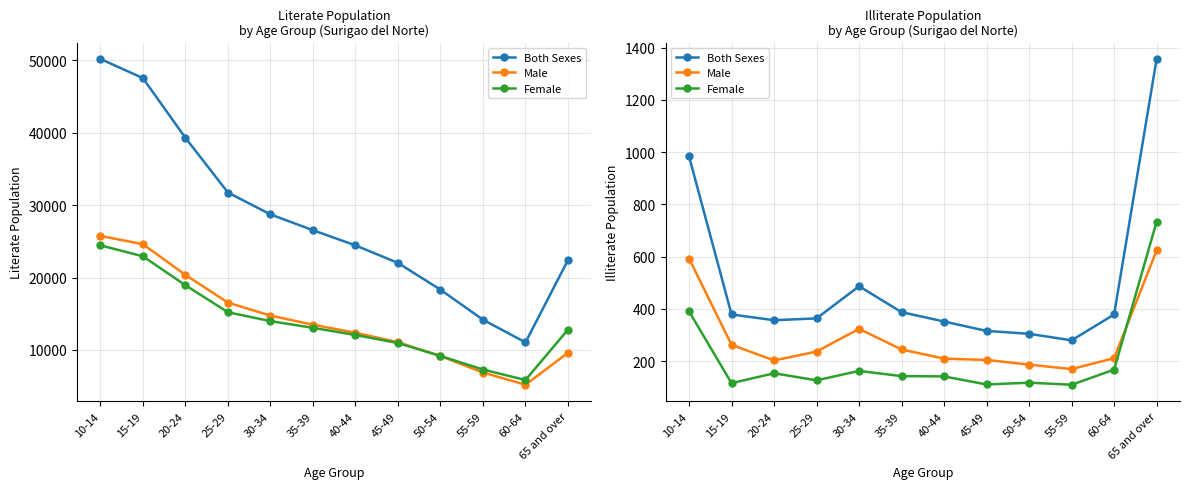

What is the spread (max minus min) of values at 10-14?

593